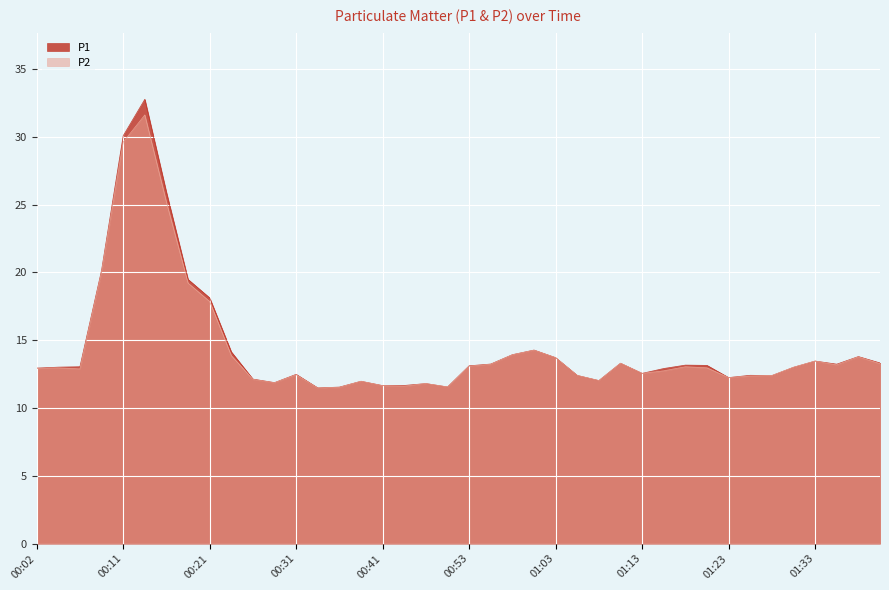

What is the difference between the P1 values at 00:56 and 01:06?

0.8